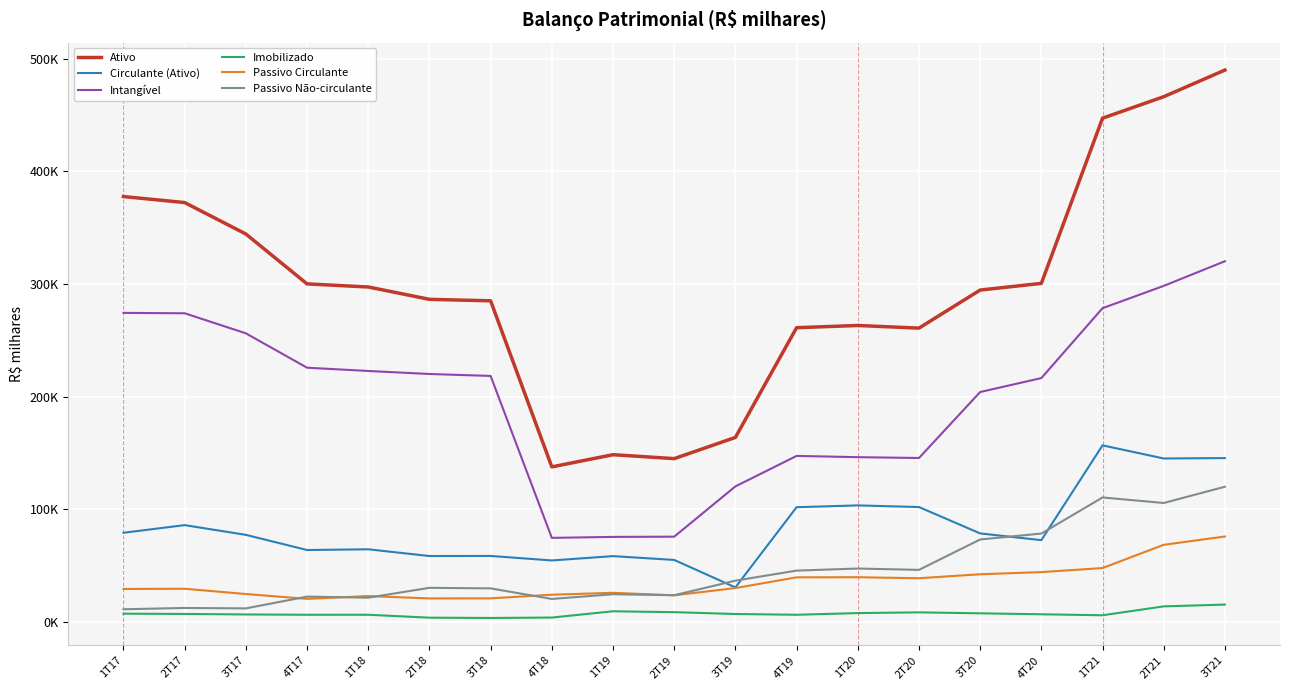

Is this an area chart (filled region under the line)?

No